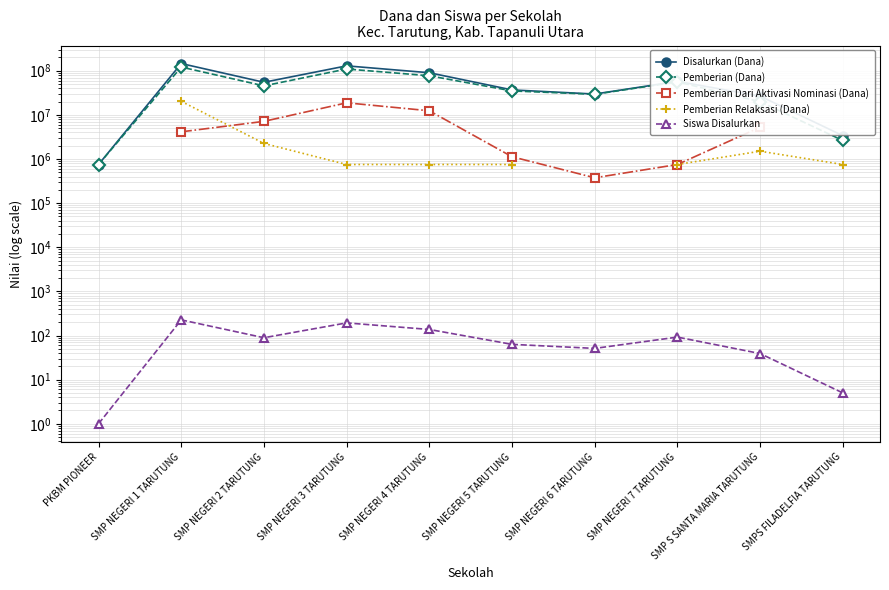

Is the value of Disalurkan (Dana) at SMP S SANTA MARIA TARUTUNG greater than the value of Pemberian Relaksasi (Dana) at SMP NEGERI 5 TARUTUNG?

Yes